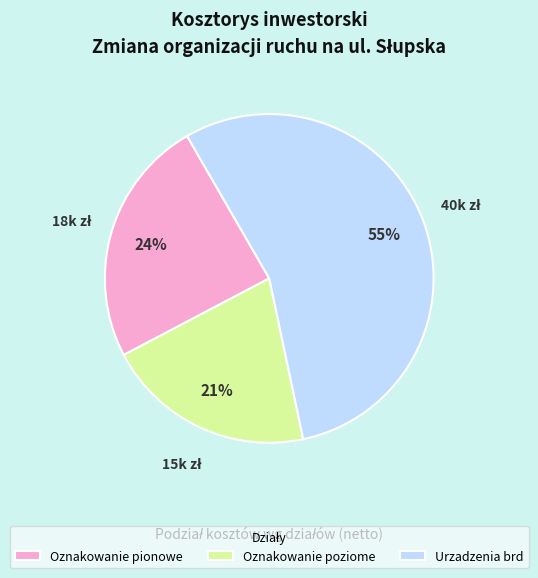

What is the smallest slice in the pie chart?

Oznakowanie poziome